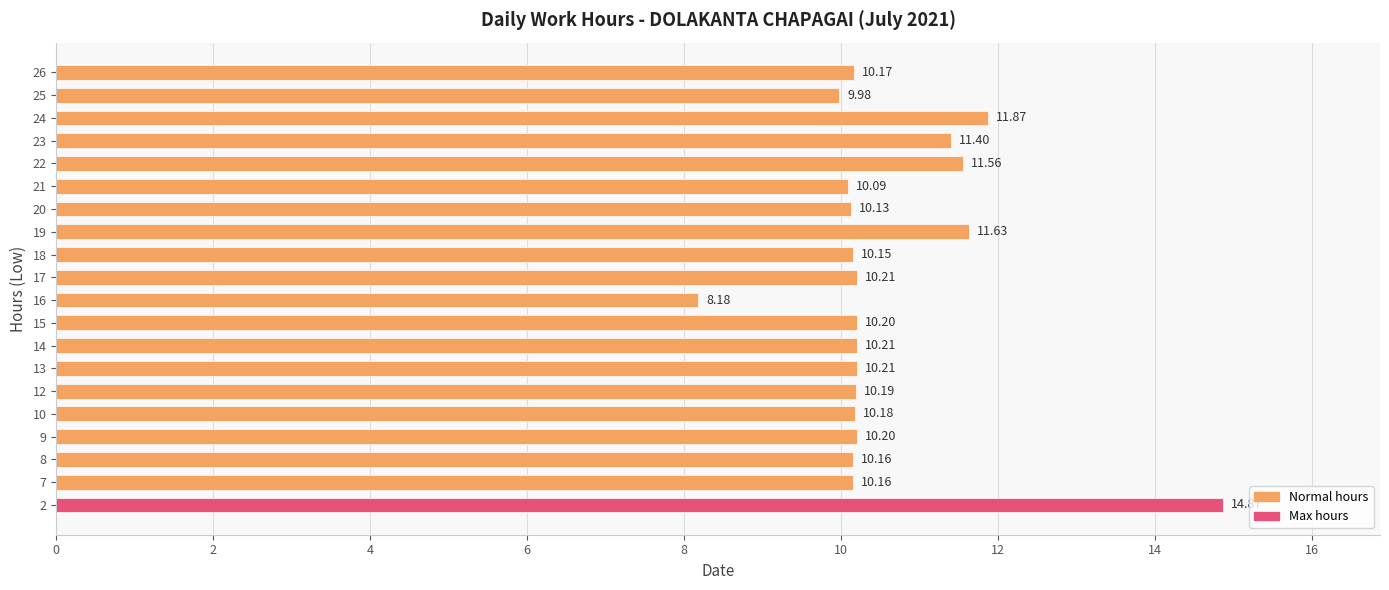

What is the difference between the maximum and minimum values?

6.7